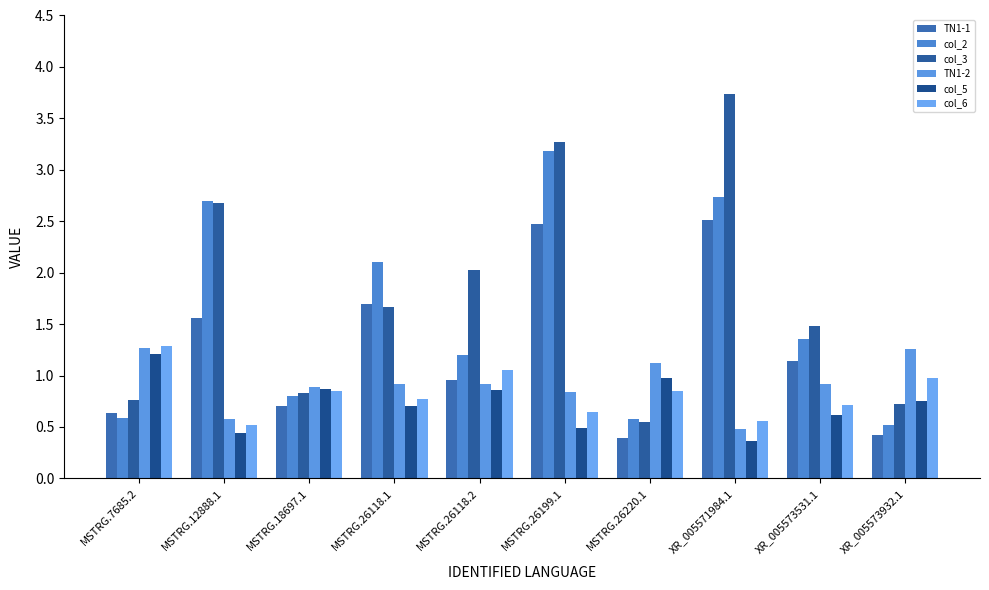

Which series changed the most between MSTRG.7685.2 and MSTRG.18697.1?

col_6